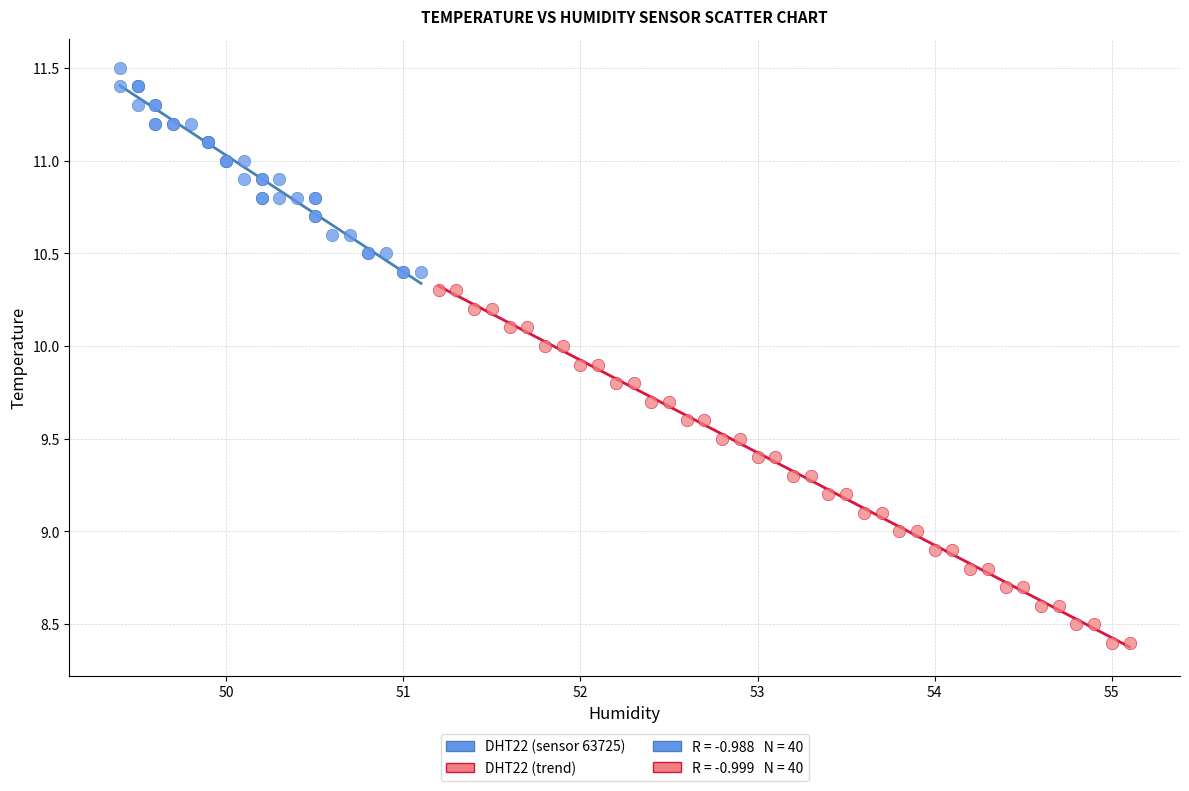

Which series reaches the minimum Y coordinate?

DHT22 (trend)